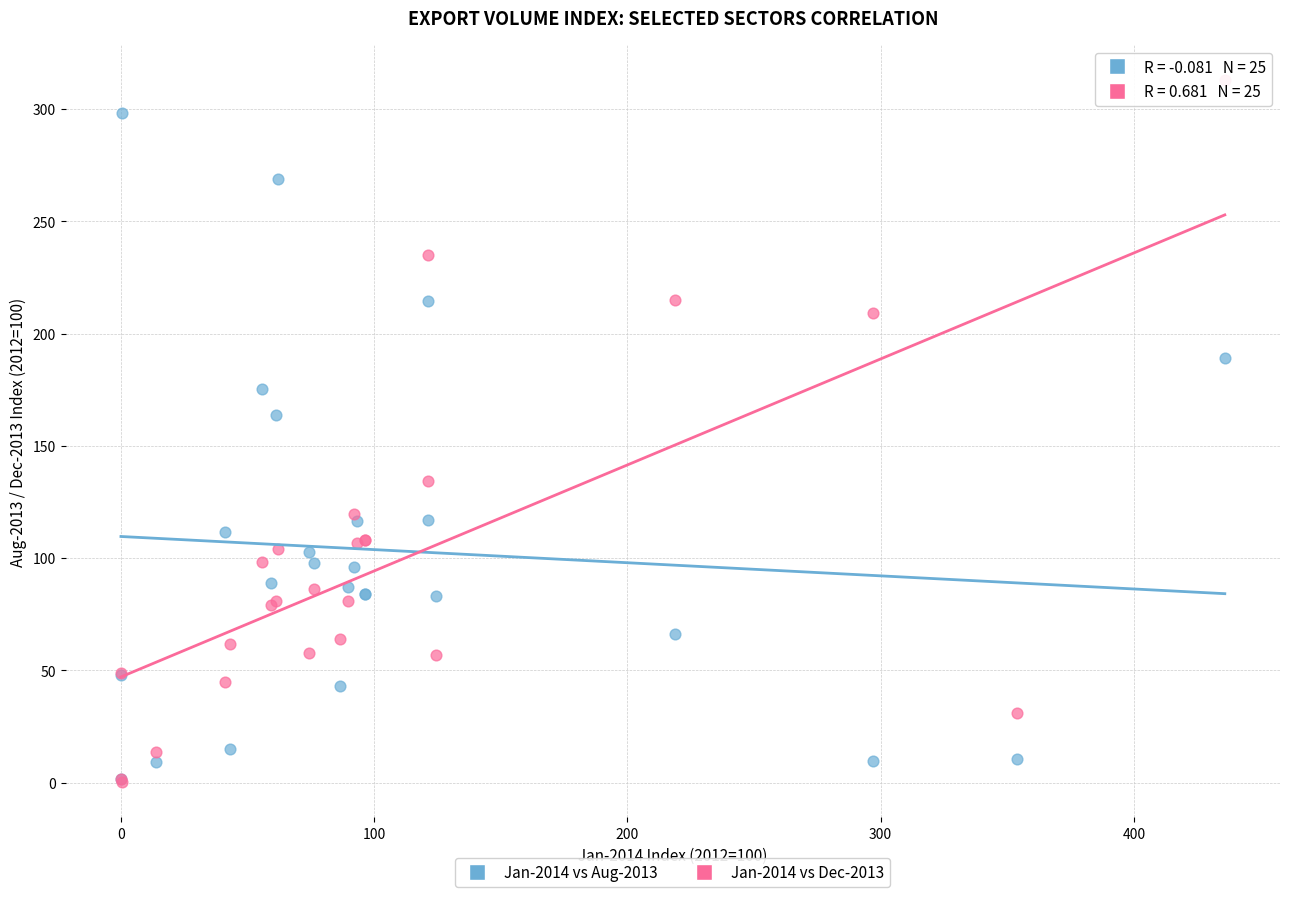

What are all the series names shown in the legend?

Jan-2014 vs Aug-2013, Jan-2014 vs Dec-2013